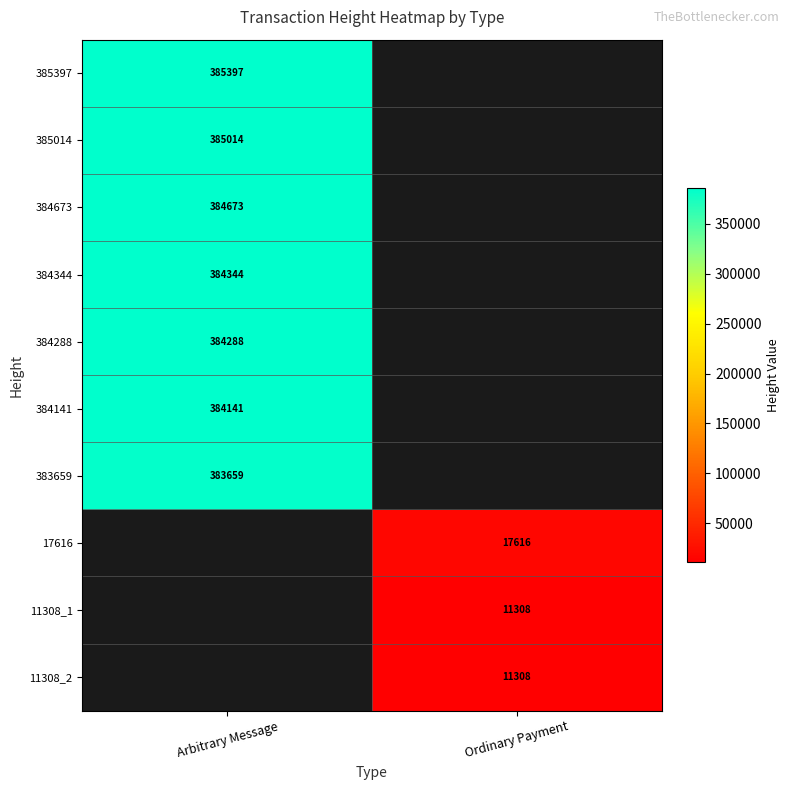

How many series are shown in this chart?

10